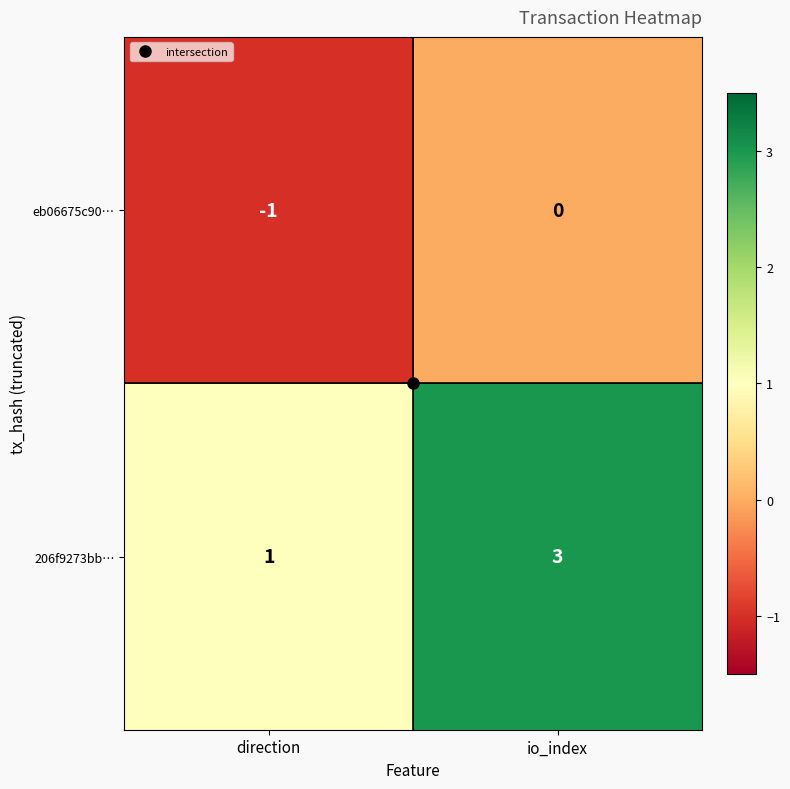

How many categories are shown in the chart?

2